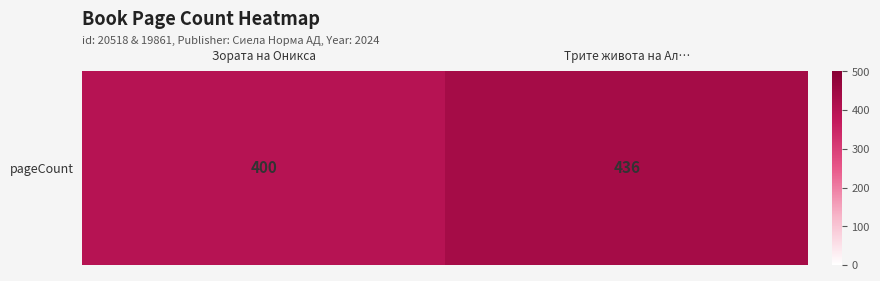

Reading left to right, what are all the values shown in this chart?

400	436